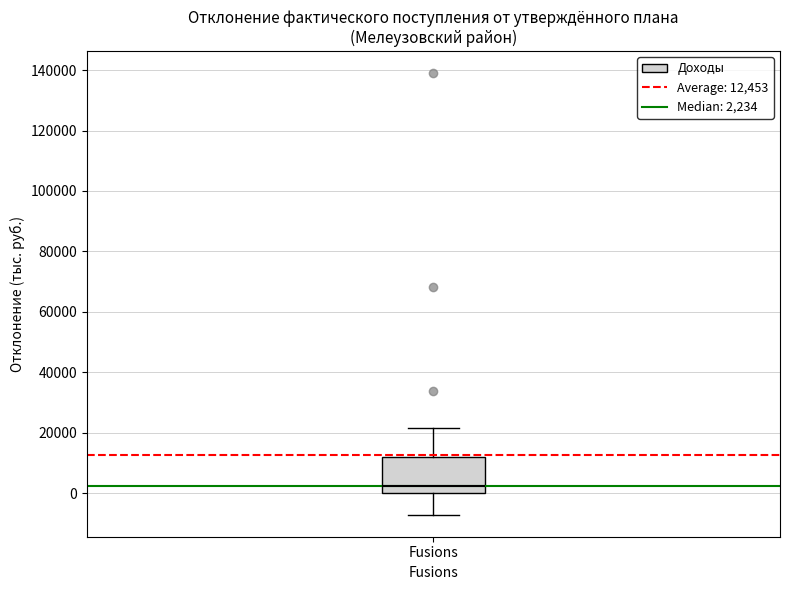

Transcribe this box plot: give where the median line is, the range the box spans, and where the two whiskers end, as read against the y-axis. The values are not printed on the chart, so give them approximately, as read against the axis.

median 2000, box 0 to 12000, whiskers -8000 to 22000